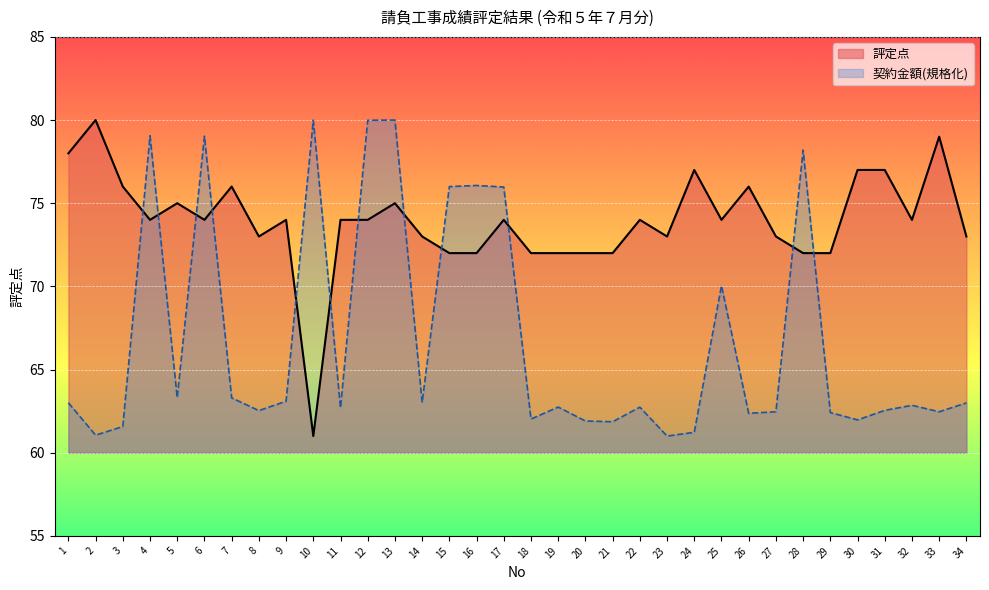

What is the average value of the contract_value series?

66.8